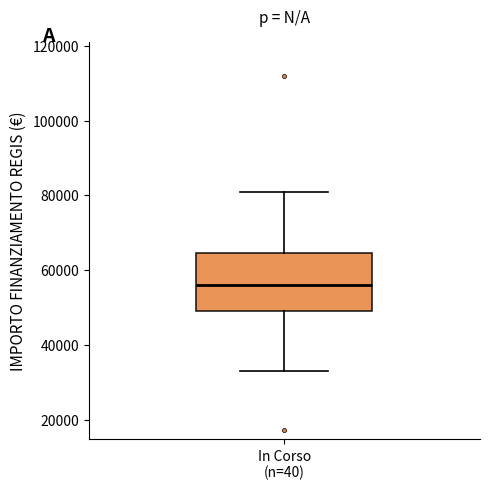

Where is the lower edge of the box for In Corso (n=40) on the y-axis? The values are not printed on the chart, so give them approximately, as read against the axis.

50000